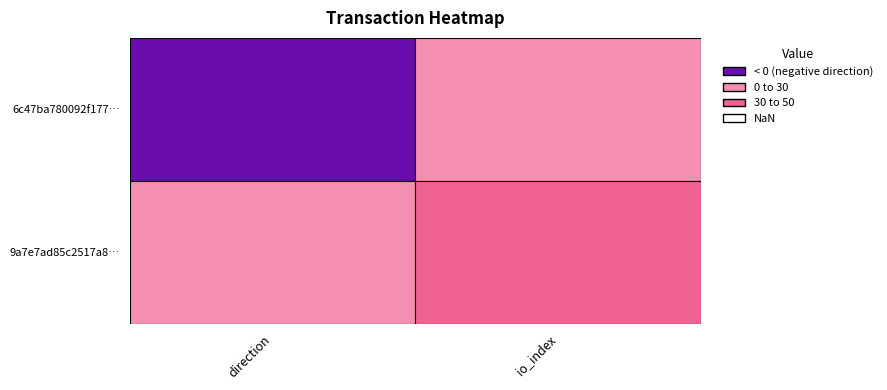

Reading right to left, list all the values displayed in this chart.

6c47ba780092f177c1547397513544788217181: 48	-1
9a7e7ad85c2517a805274e9919eff0239ac06a4: 26	1